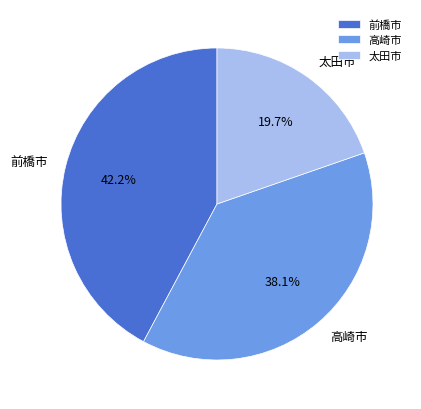

Is there any slice that represents more than half of the pie?

No